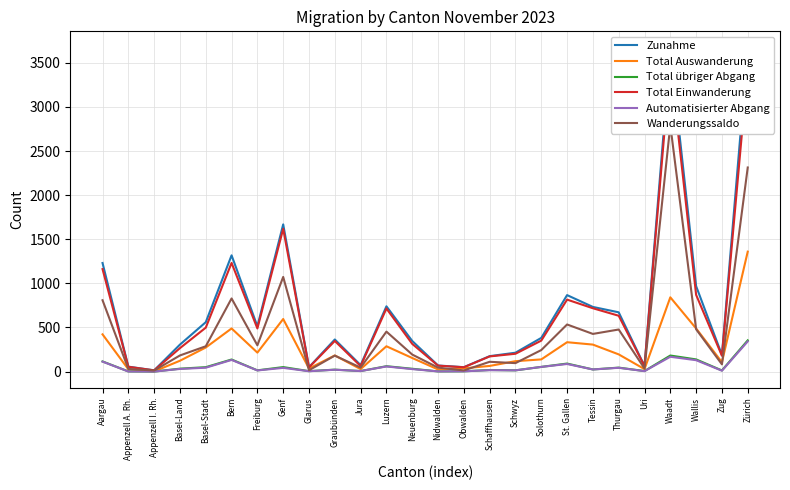

Reading left to right, what are all the values shown in this chart?

Zunahme: Aargau=1231	Appenzell A. Rh.=56	Appenzell I. Rh.=14	Basel-Land=306	Basel-Stadt=560	Bern=1318	Freiburg=513	Genf=1669	Glarus=50	Graubünden=364	Jura=73	Luzern=740	Neuenburg=347	Nidwalden=69	Obwalden=50	Schaffhausen=175	Schwyz=214	Solothurn=382	St. Gallen=867	Tessin=733	Thurgau=672	Uri=63	Waadt=3636	Wallis=969	Zug=188	Zürich=3674
Total Auswanderung: Aargau=422	Appenzell A. Rh.=26	Appenzell I. Rh.=2	Basel-Land=123	Basel-Stadt=273	Bern=489	Freiburg=215	Genf=596	Glarus=35	Graubünden=183	Jura=28	Luzern=287	Neuenburg=154	Nidwalden=24	Obwalden=37	Schaffhausen=64	Schwyz=118	Solothurn=138	St. Gallen=333	Tessin=306	Thurgau=195	Uri=28	Waadt=842	Wallis=489	Zug=106	Zürich=1360
Total übriger Abgang: Aargau=115	Appenzell A. Rh.=2	Appenzell I. Rh.=0	Basel-Land=33	Basel-Stadt=50	Bern=137	Freiburg=14	Genf=51	Glarus=5	Graubünden=22	Jura=6	Luzern=61	Neuenburg=32	Nidwalden=2	Obwalden=3	Schaffhausen=18	Schwyz=14	Solothurn=53	St. Gallen=91	Tessin=24	Thurgau=45	Uri=6	Waadt=182	Wallis=138	Zug=13	Zürich=354
Total Einwanderung: Aargau=1162	Appenzell A. Rh.=54	Appenzell I. Rh.=14	Basel-Land=266	Basel-Stadt=498	Bern=1232	Freiburg=489	Genf=1619	Glarus=47	Graubünden=347	Jura=62	Luzern=715	Neuenburg=314	Nidwalden=67	Obwalden=49	Schaffhausen=172	Schwyz=202	Solothurn=351	St. Gallen=816	Tessin=718	Thurgau=633	Uri=61	Waadt=3497	Wallis=870	Zug=179	Zürich=3434
Automatisierter Abgang: Aargau=113	Appenzell A. Rh.=1	Appenzell I. Rh.=0	Basel-Land=30	Basel-Stadt=44	Bern=132	Freiburg=13	Genf=42	Glarus=4	Graubünden=21	Jura=6	Luzern=58	Neuenburg=28	Nidwalden=2	Obwalden=3	Schaffhausen=16	Schwyz=14	Solothurn=53	St. Gallen=86	Tessin=24	Thurgau=43	Uri=5	Waadt=168	Wallis=129	Zug=10	Zürich=342
Wanderungssaldo: Aargau=809	Appenzell A. Rh.=30	Appenzell I. Rh.=12	Basel-Land=183	Basel-Stadt=287	Bern=829	Freiburg=298	Genf=1073	Glarus=15	Graubünden=181	Jura=45	Luzern=453	Neuenburg=193	Nidwalden=45	Obwalden=13	Schaffhausen=111	Schwyz=96	Solothurn=244	St. Gallen=534	Tessin=427	Thurgau=477	Uri=35	Waadt=2794	Wallis=480	Zug=82	Zürich=2314